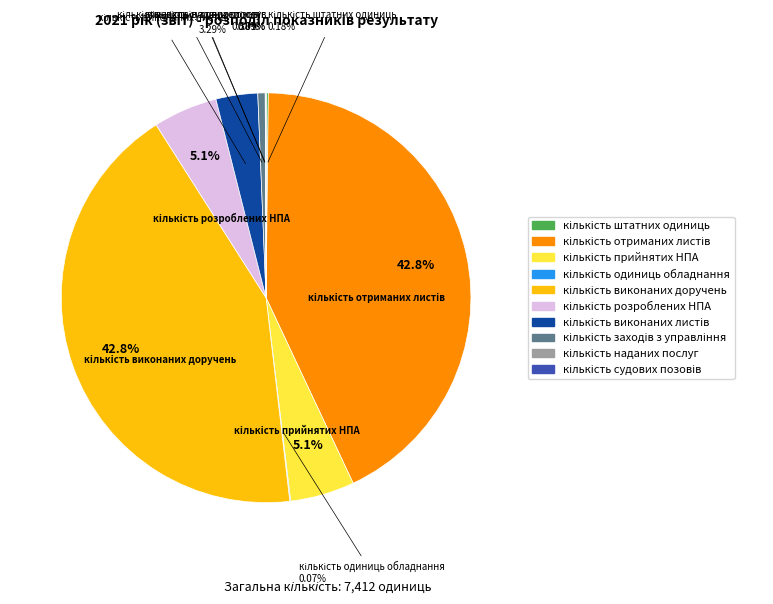

Is there a majority slice in this chart?

No